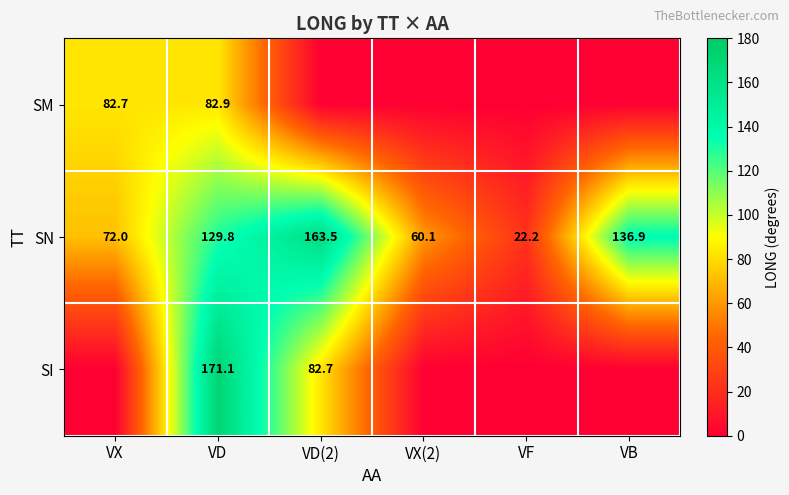

How many values in the SN series are below 129?

3